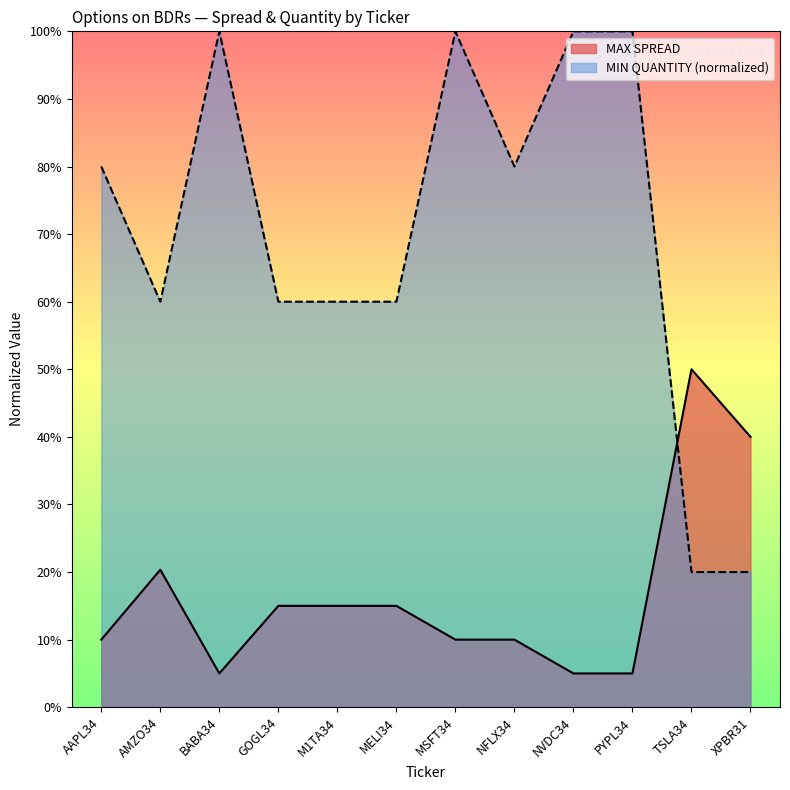

Reading left to right, what are all the values shown in this chart?

MAX SPREAD: 0.1	0.2	0.1	0.1	0.1	0.1	0.1	0.1	0.1	0.1	0.5	0.4
MIN QUANTITY: 0.8	0.6	1.0	0.6	0.6	0.6	1.0	0.8	1.0	1.0	0.2	0.2